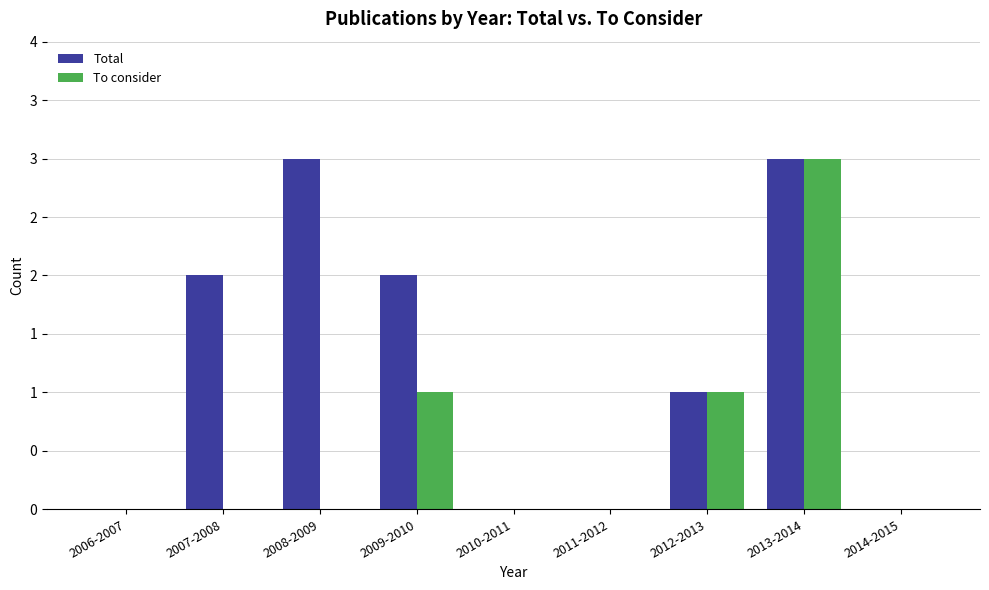

What are all the series names shown in the legend?

Total, To consider